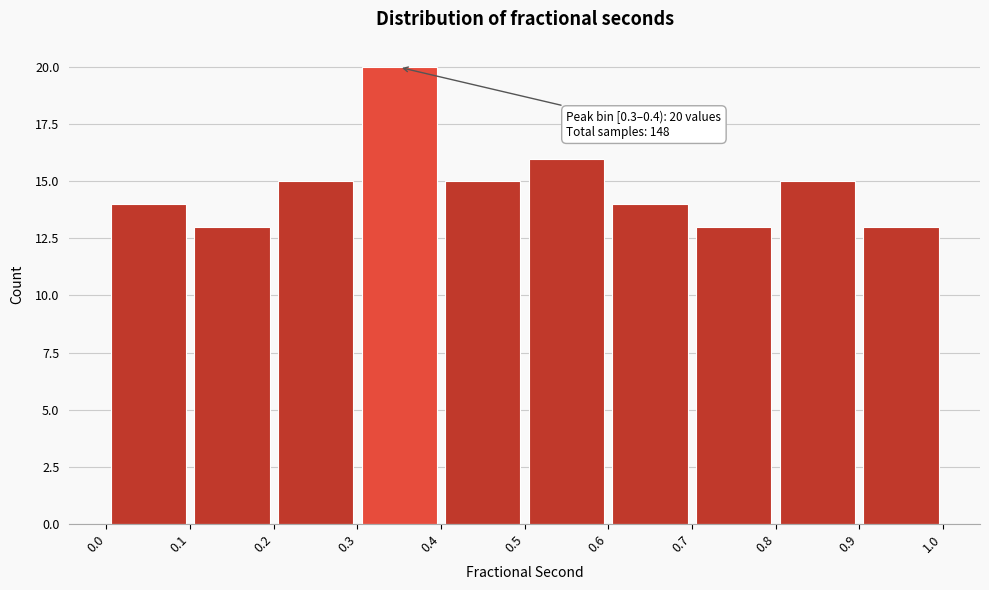

Over which range of the x-axis is the bar tallest?

0.3 to 0.4